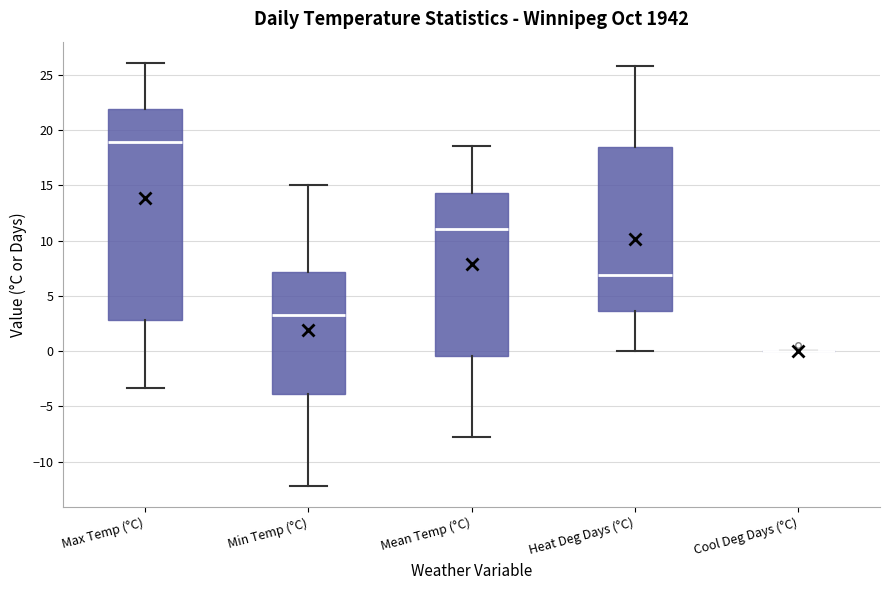

Reading left to right, transcribe this box plot: for each box, give where its median line is, the range the box spans, and where its two whiskers end, as read against the y-axis. The values are not printed on the chart, so give them approximately, as read against the axis.

Max Temp (°C): median 19.0, box 3.0 to 22.0, whiskers -3.5 to 26.0
Min Temp (°C): median 3.5, box -4.0 to 7.0, whiskers -12.0 to 15.0
Mean Temp (°C): median 11.0, box -0.5 to 14.5, whiskers -8.0 to 18.5
Heat Deg Days (°C): median 7.0, box 3.5 to 18.5, whiskers 0.0 to 26.0
Cool Deg Days (°C): box collapsed to a line at 0.0, whiskers 0.0 to 0.0